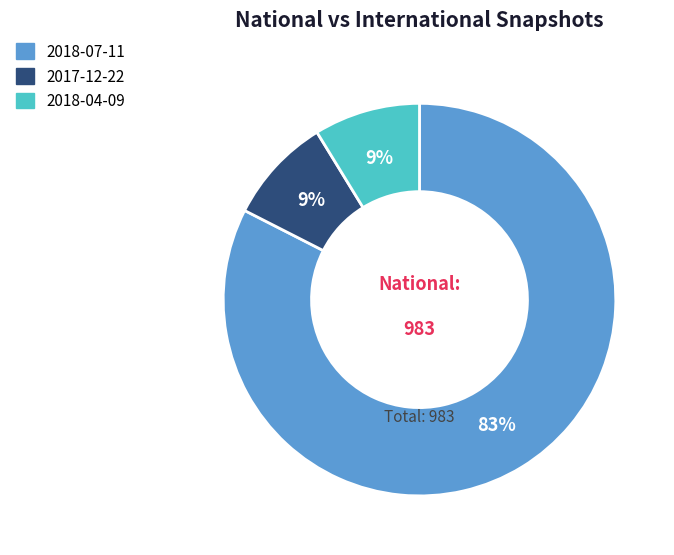

How many segments does this pie chart have?

3